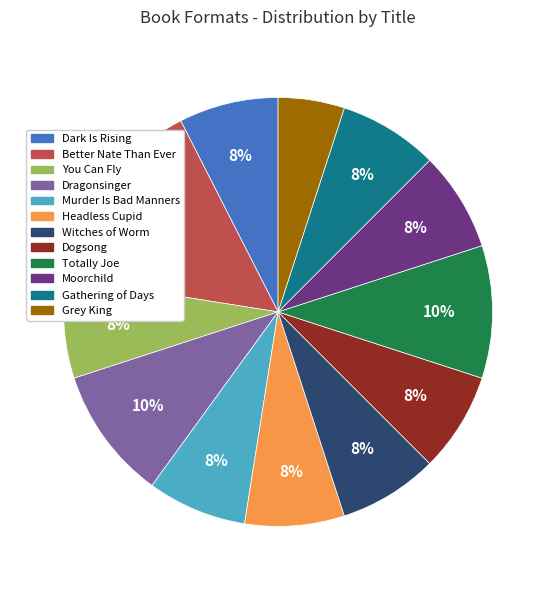

What is the smallest slice in the pie chart?

Grey King